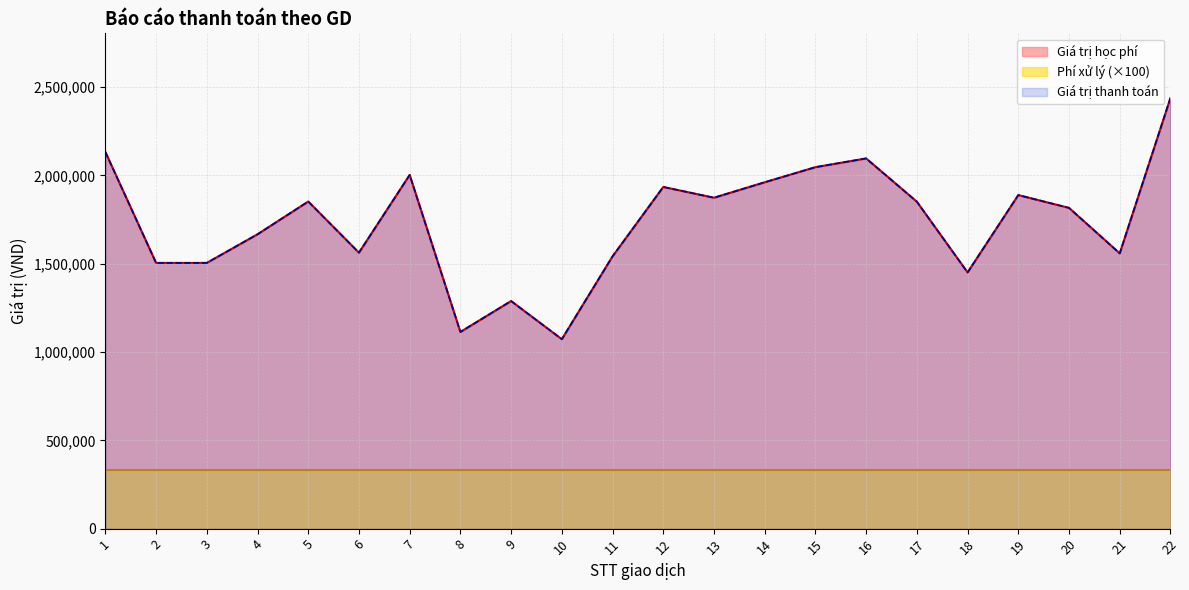

What is the value of the Giá trị thanh toán point at the 12th from the left?

1934500